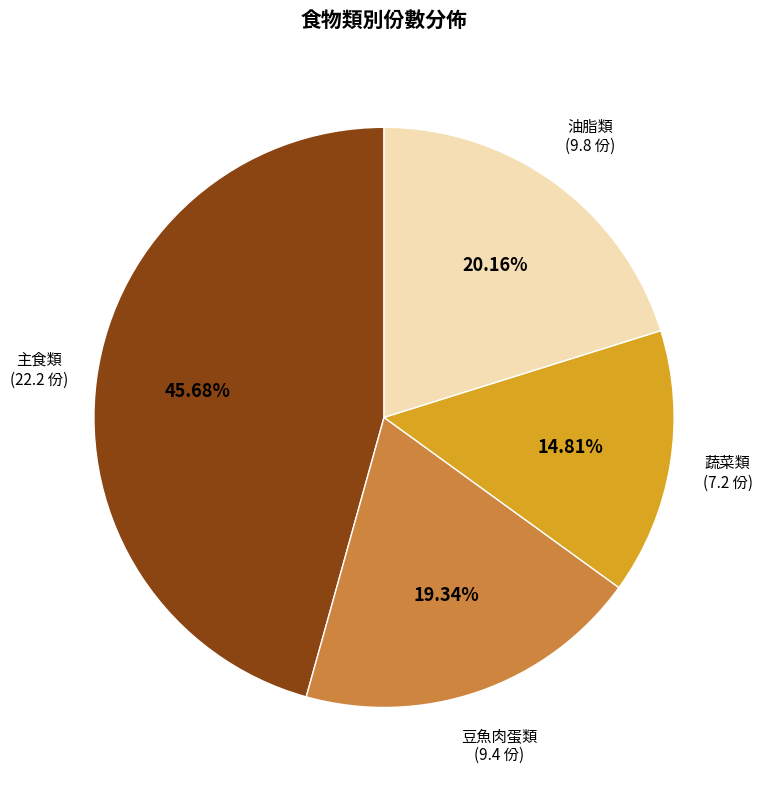

Does any single category account for the majority?

No